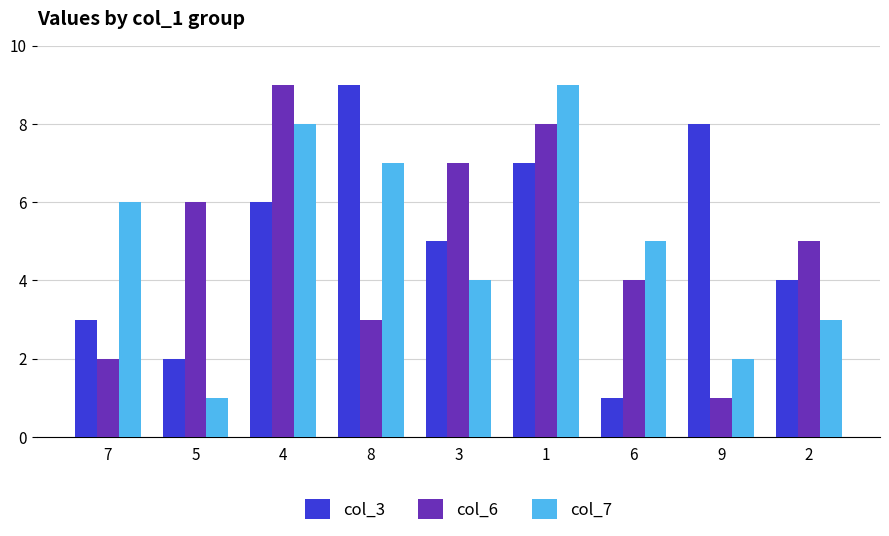

The col_3 series shows 3 at 7. True or false?

True